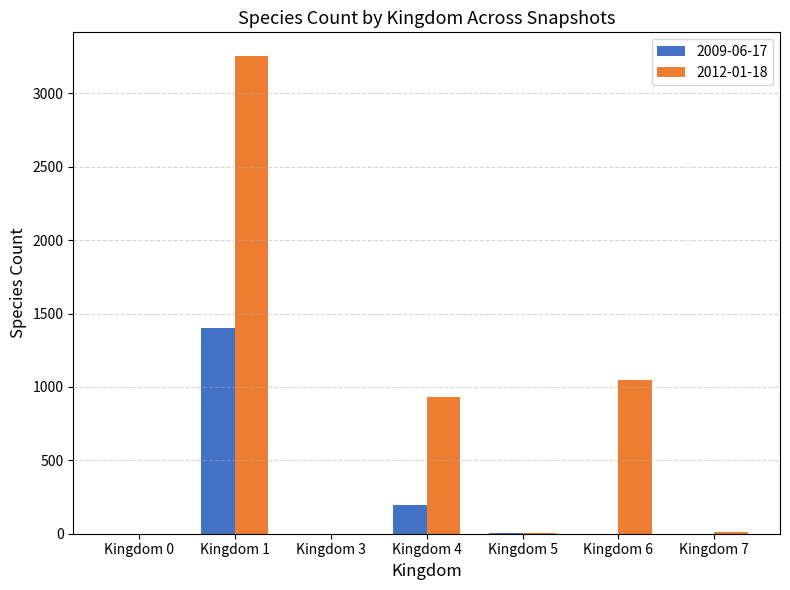

At which category is the sum across all series the highest?

Kingdom 1